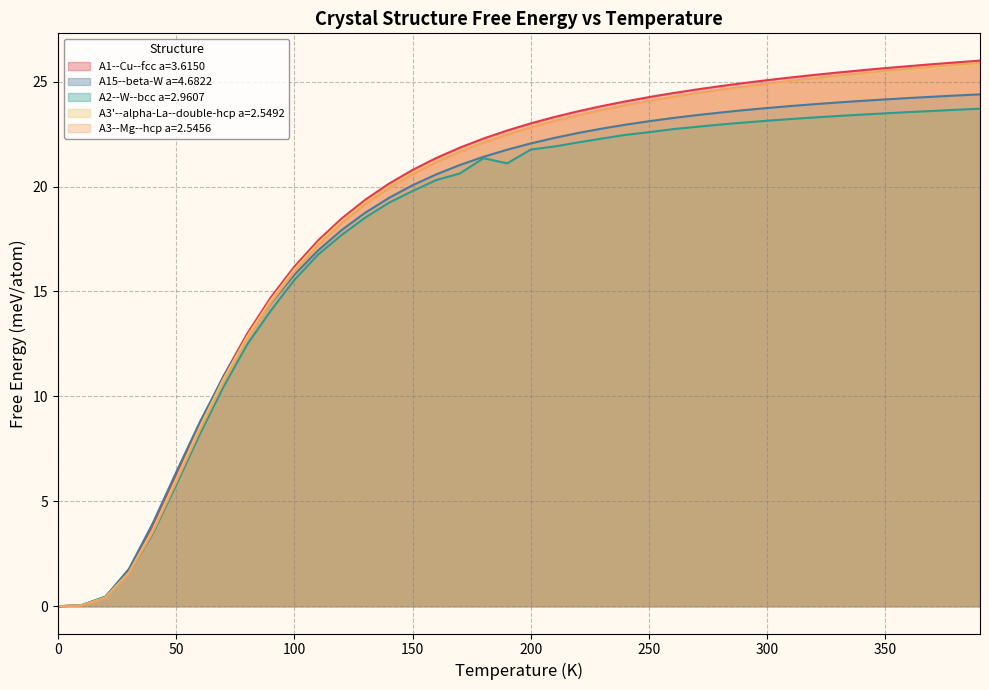

How many values in the A1--Cu--fcc a=3.6150 series are below 23?

20